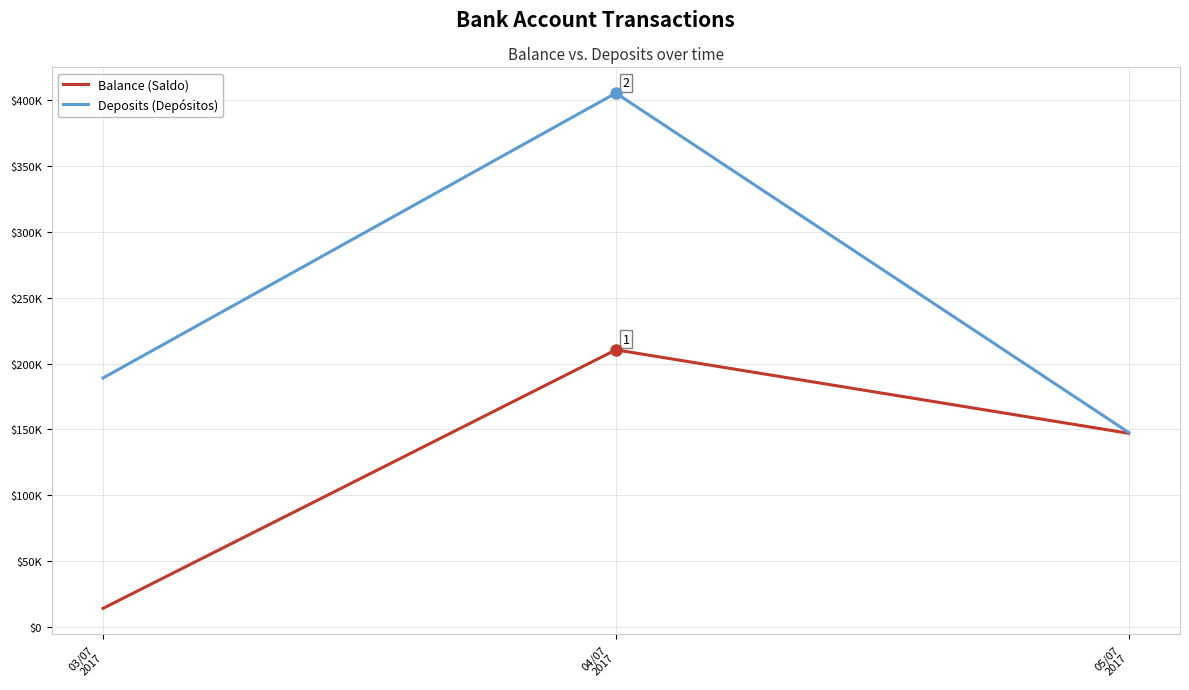

Is the value of Balance (Saldo) at 03/07
2017 greater than the value of Deposits (Depósitos) at 03/07
2017?

No